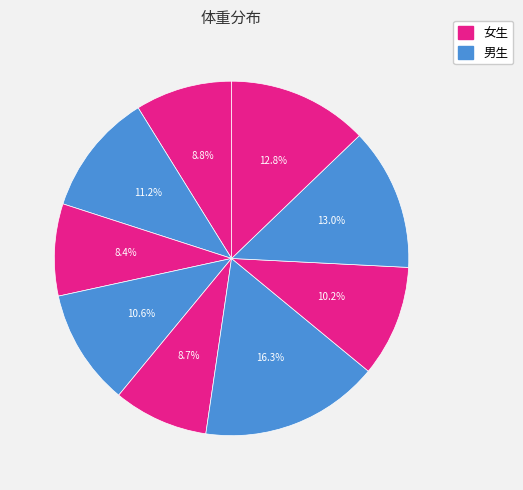

How many slices are in this pie chart?

9